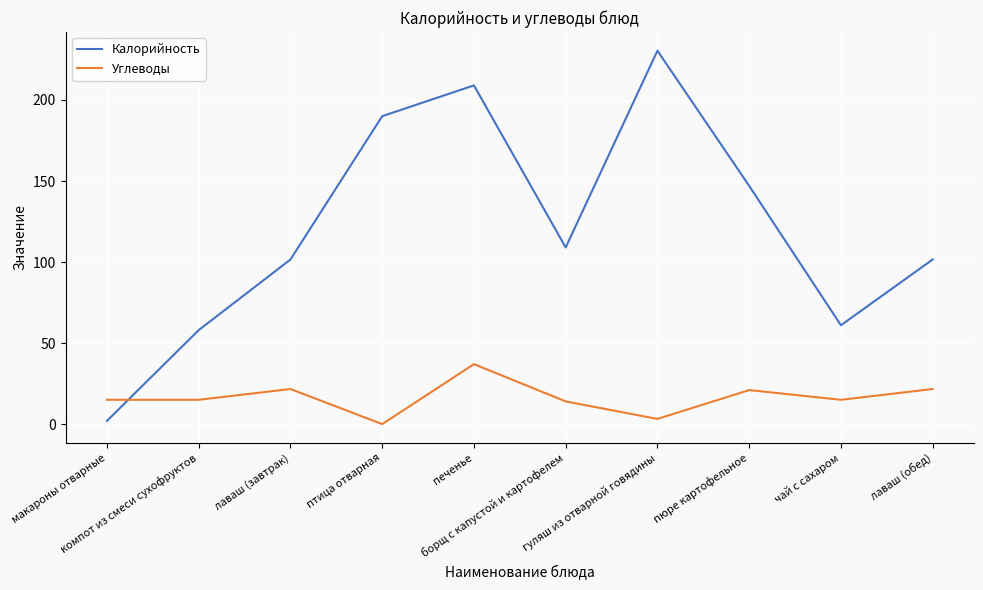

True or false: Углеводы has a value of 29.7 at лаваш (завтрак).

False